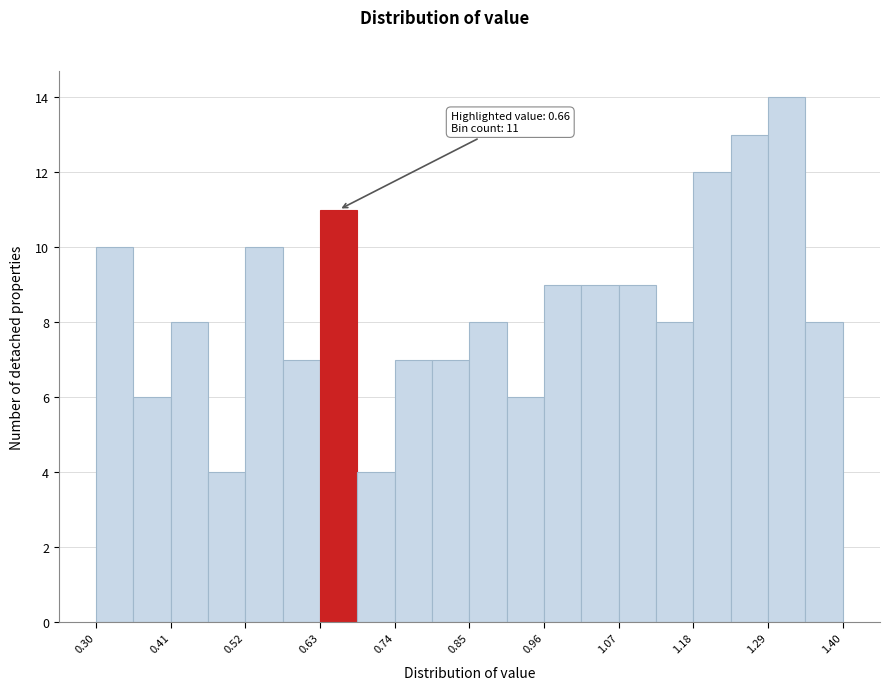

Read against the x-axis, roughly where is the centre of the tallest bar?

1.32